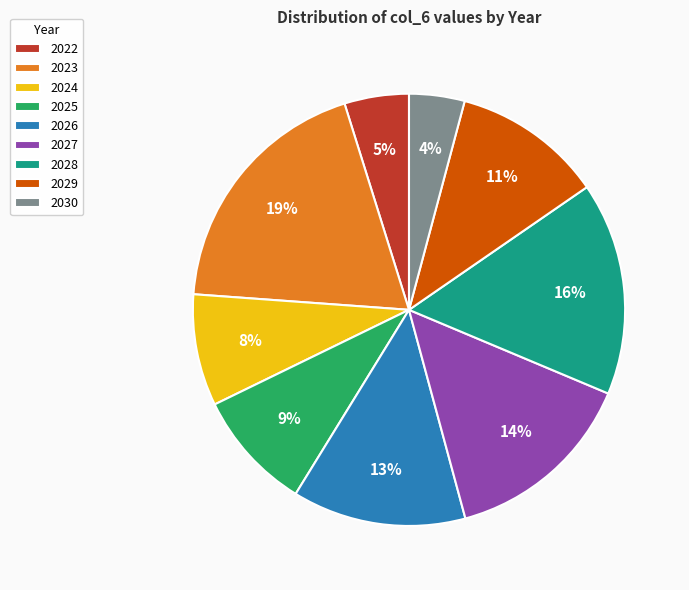

Between 2022 and 2030, which is larger?

2022